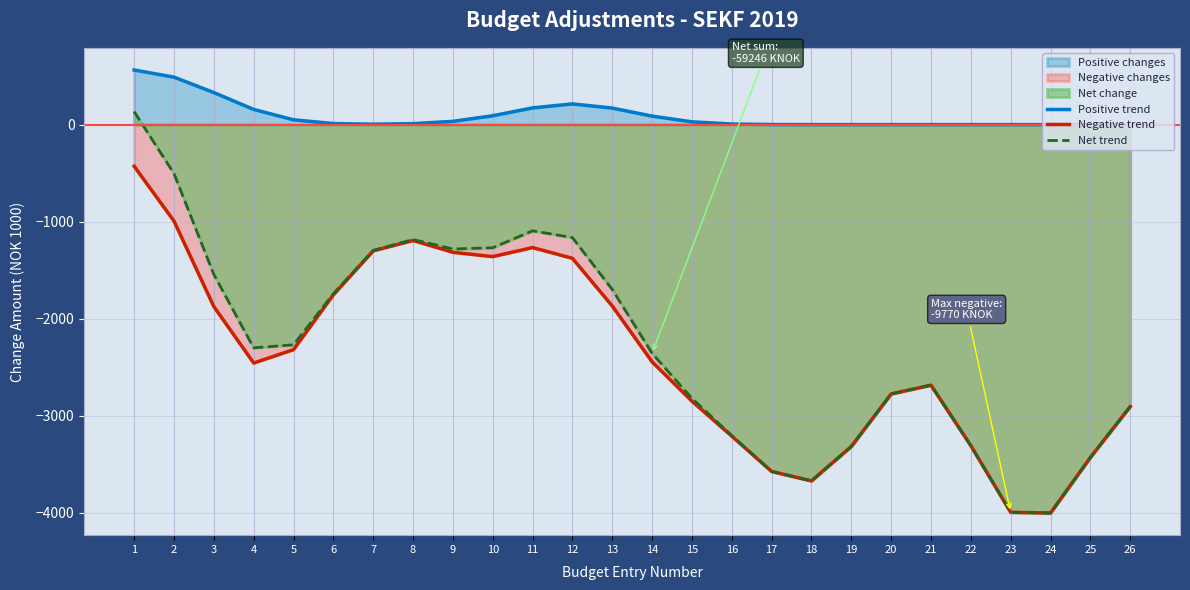

At which category does the chart reach its minimum across all series?

24